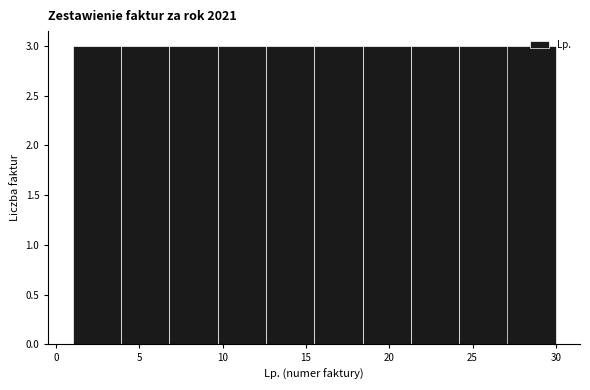

Reading left to right, transcribe this chart: for each bar, give the range it covers on the x-axis and its height. Neither the bar edges nor the heights are printed on the chart, so give them approximately, as read against the axes.

1.0 to 3.9: 3
3.9 to 6.8: 3
6.8 to 9.7: 3
9.7 to 12.6: 3
12.6 to 15.5: 3
15.5 to 18.4: 3
18.4 to 21.3: 3
21.3 to 24.2: 3
24.2 to 27.1: 3
27.1 to 30.0: 3